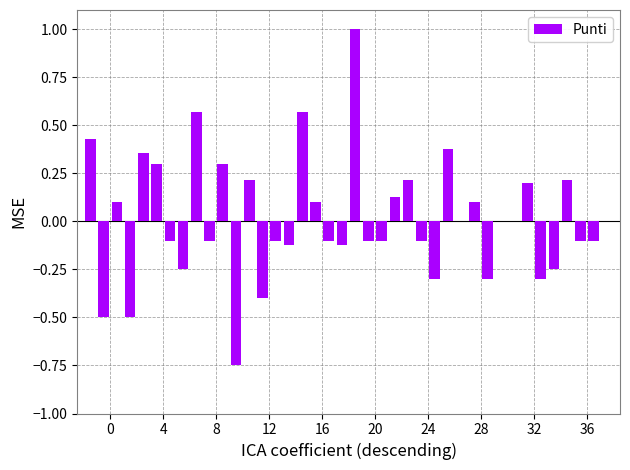

How many distinct data groups are displayed?

1